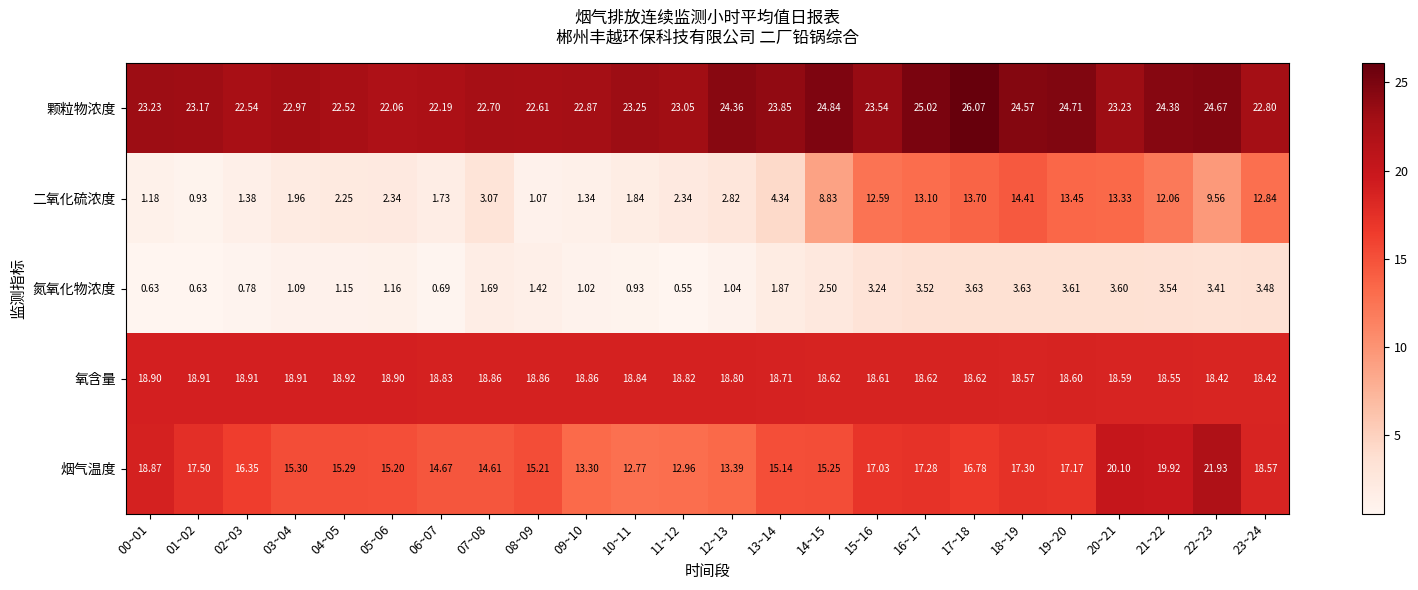

Rank the series at 10~11 from highest to lowest value.

颗粒物浓度, 氧含量, 烟气温度, 二氧化硫浓度, 氮氧化物浓度